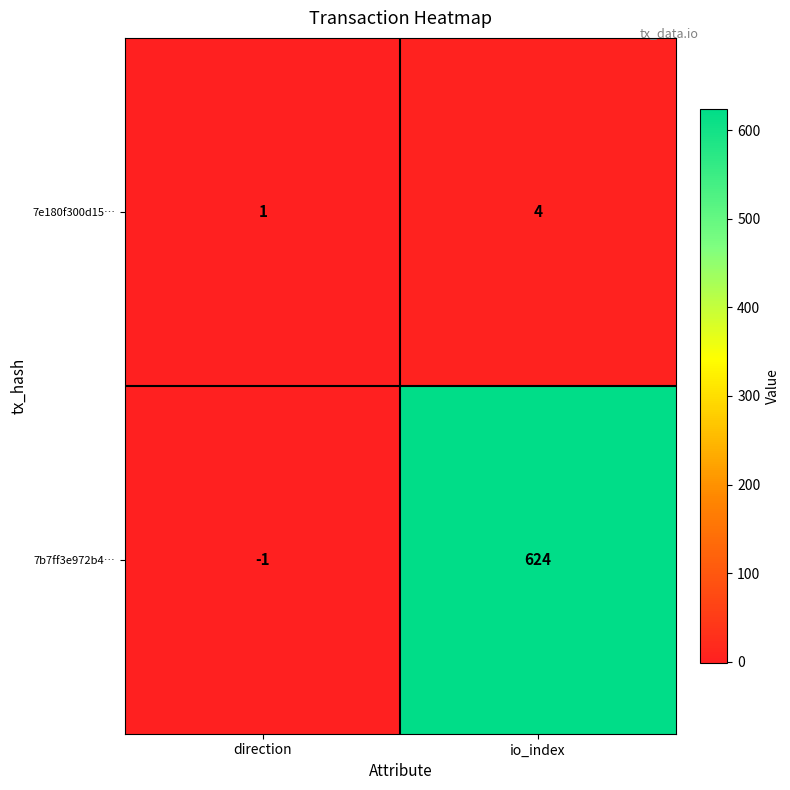

How many values in 7b7ff3e972b4… are above zero?

1